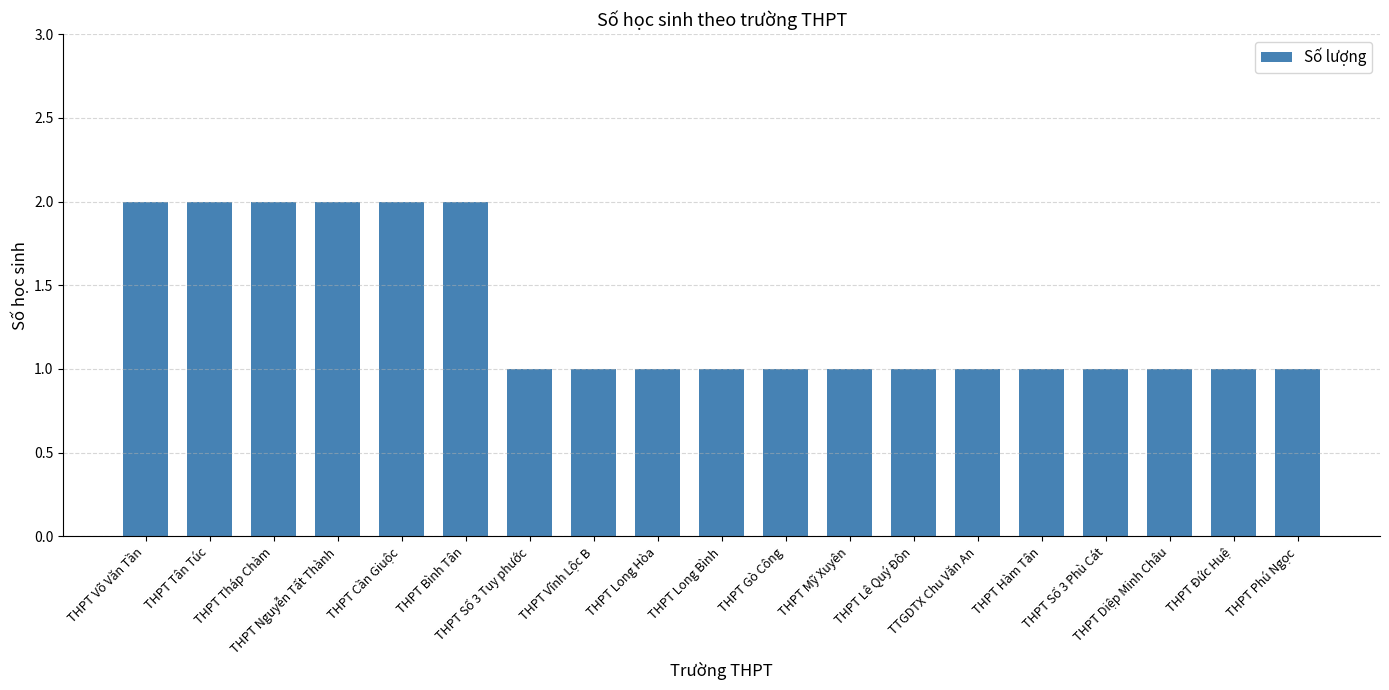

What is the sum of all values?

25